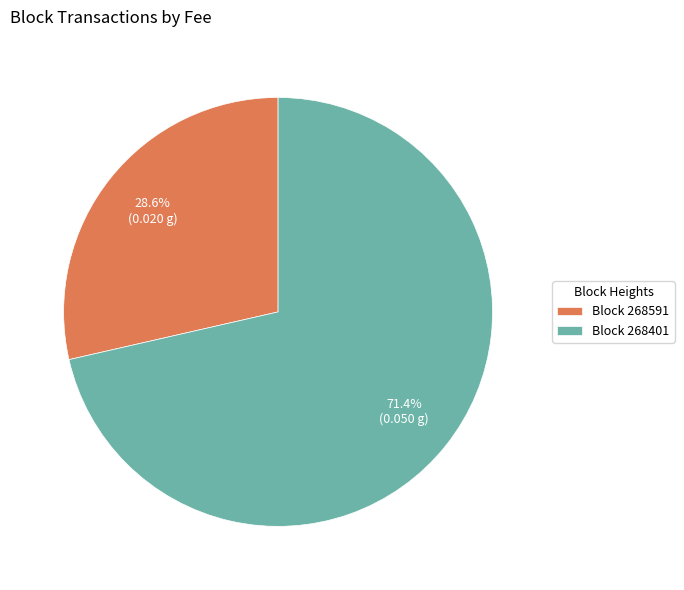

Between Block 268591 and Block 268401, which is larger?

Block 268401